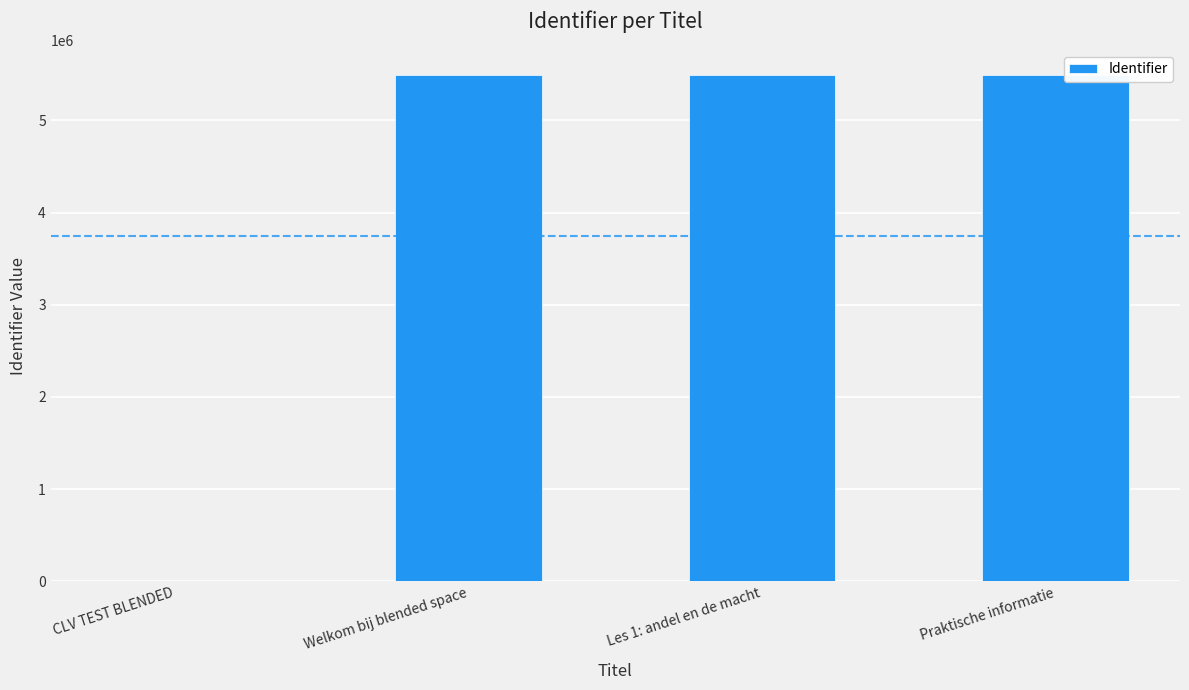

How many positive values are there?

3